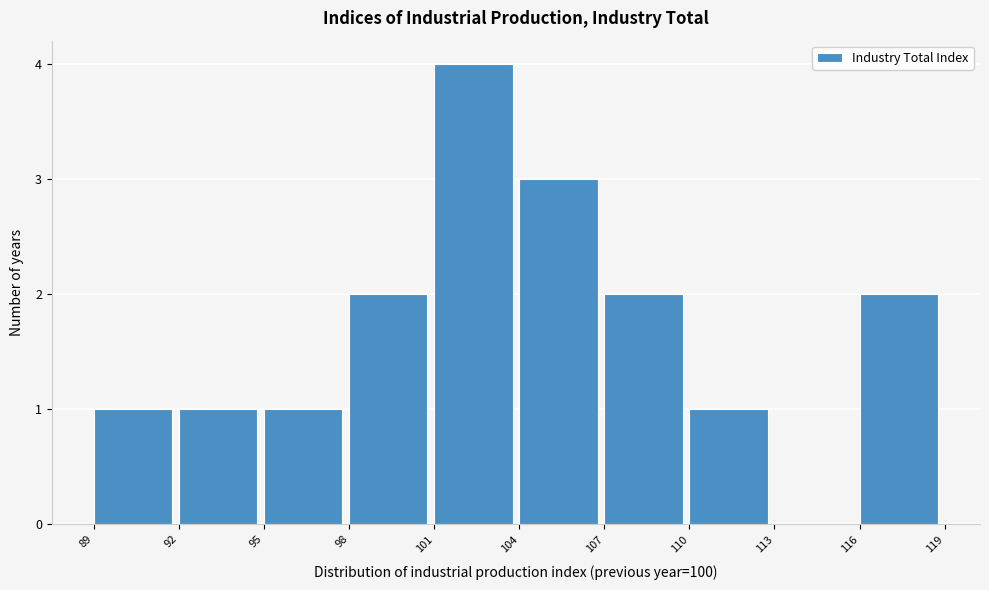

Reading right to left, what are all the values shown in this chart?

116=2	113=0	110=1	107=2	104=3	101=4	98=2	95=1	92=1	89=1